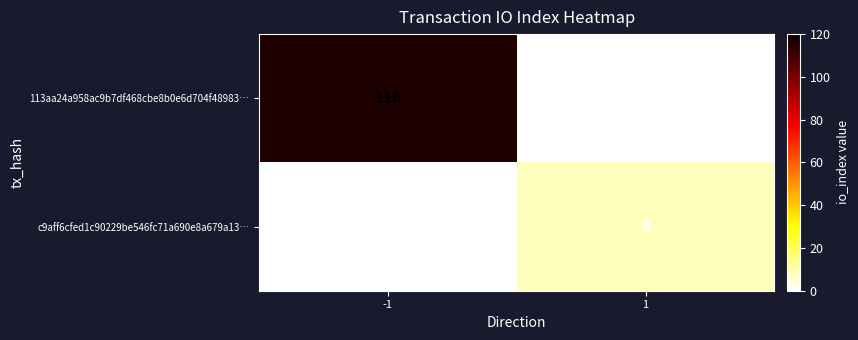

Which series has the largest total across all categories?

113aa24a958ac9b7df468cbe8b0e6d704f48983…